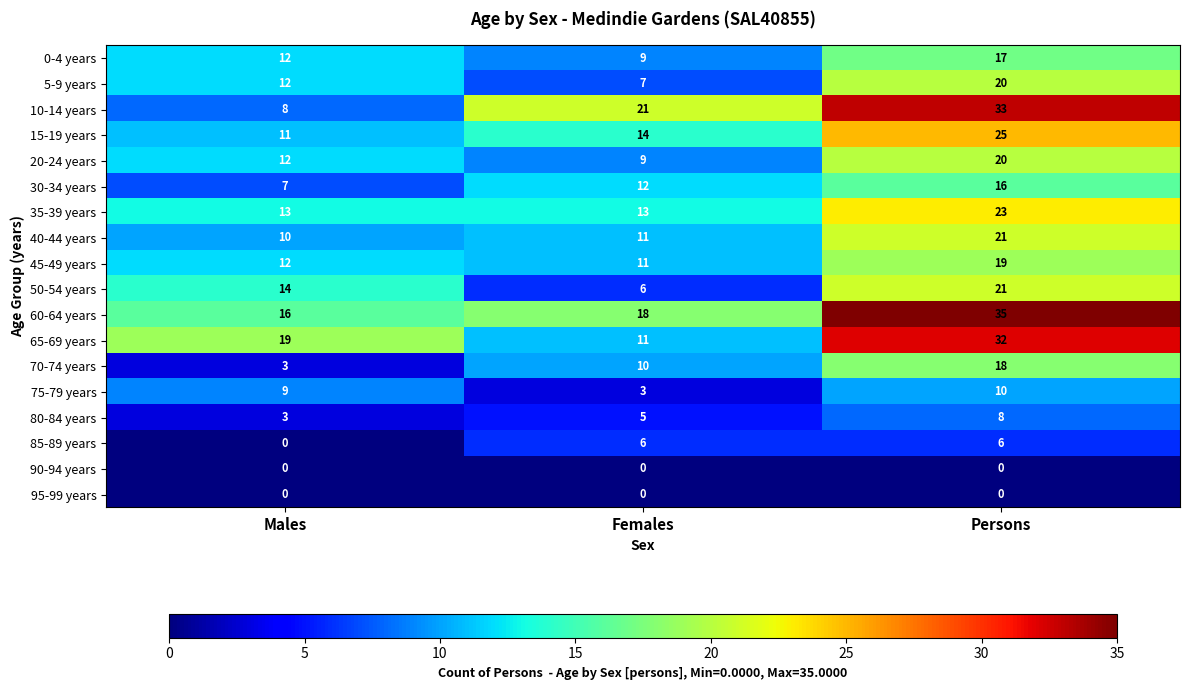

What is the difference between the highest and lowest values at Females?

21